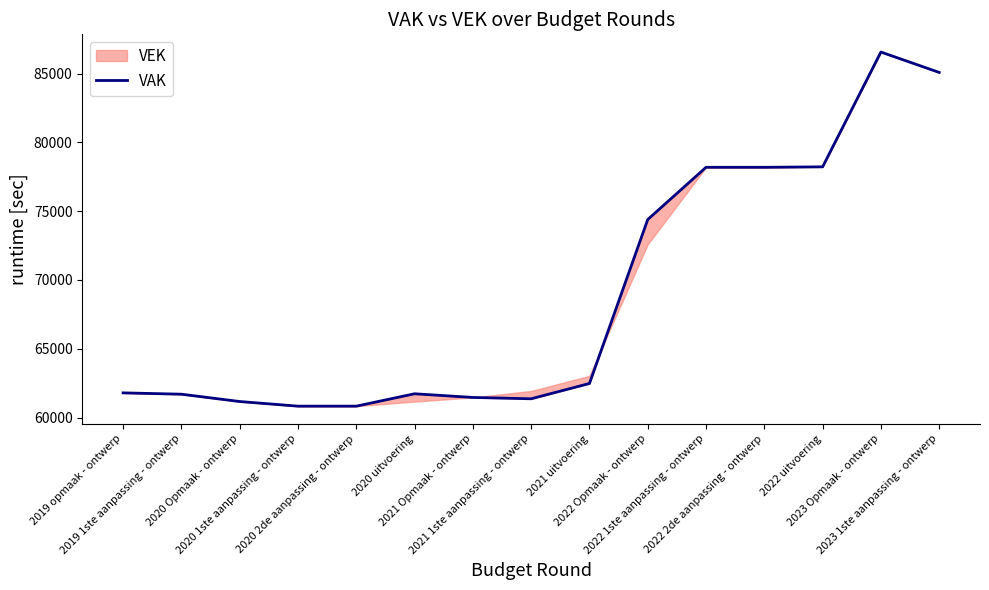

How many interior local valleys (lower than both neighbors) does the data have?

1